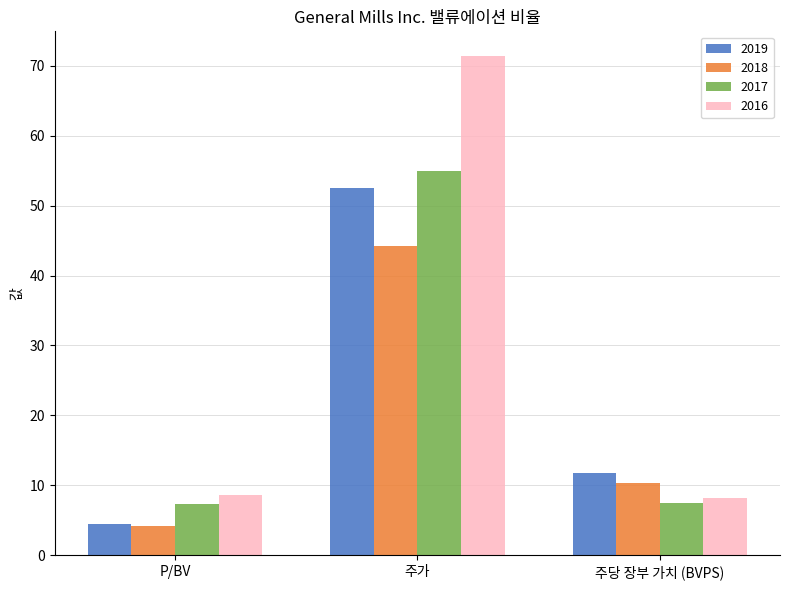

What is the label of the 1st bar from the right?

주당 장부 가치 (BVPS)